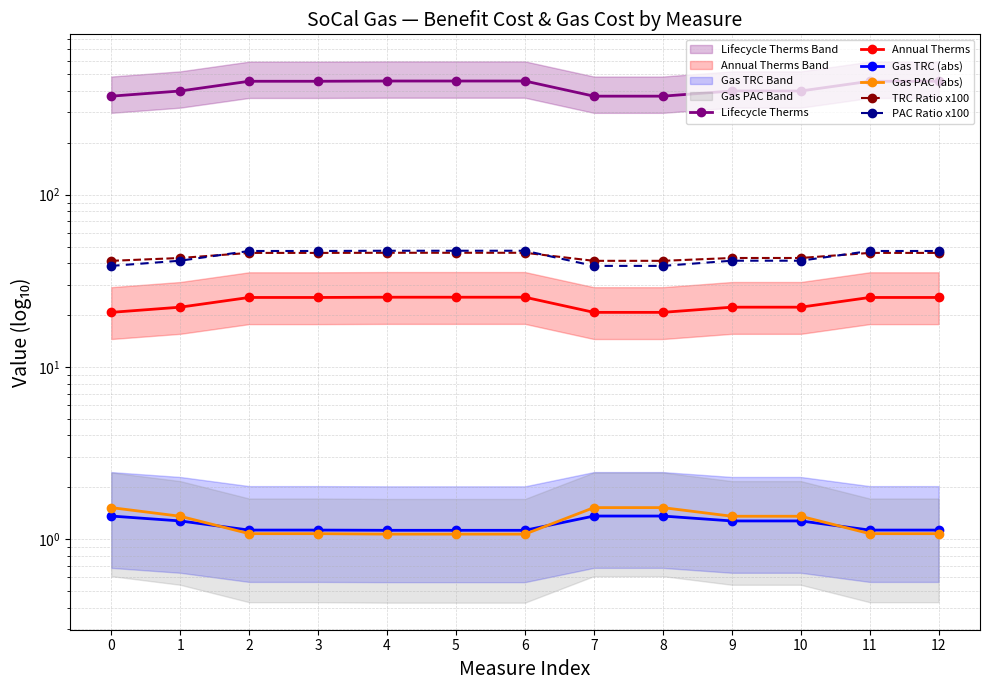

Does the chart display data point markers on the line(s)?

Yes